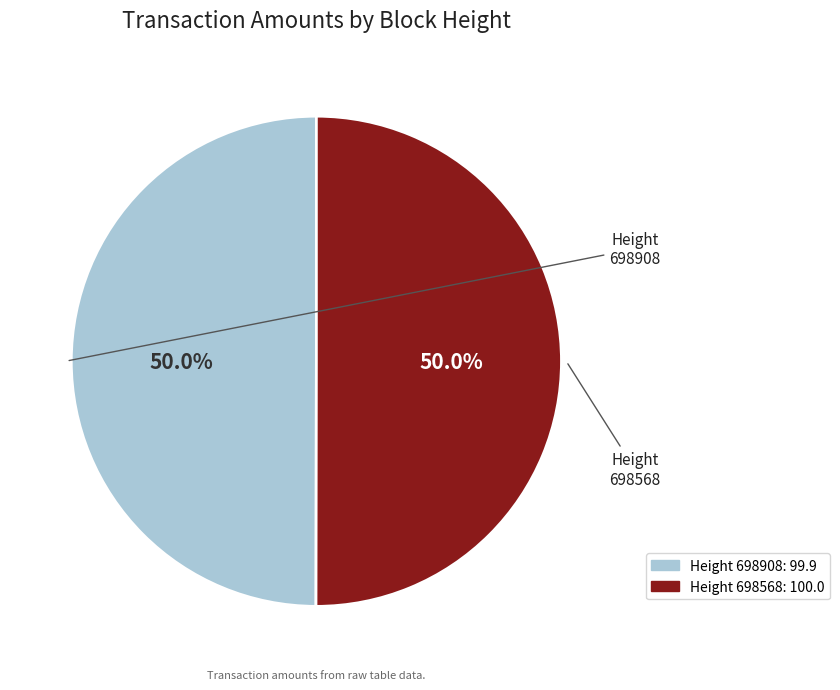

To the nearest percent, what is the average slice percentage?

50%